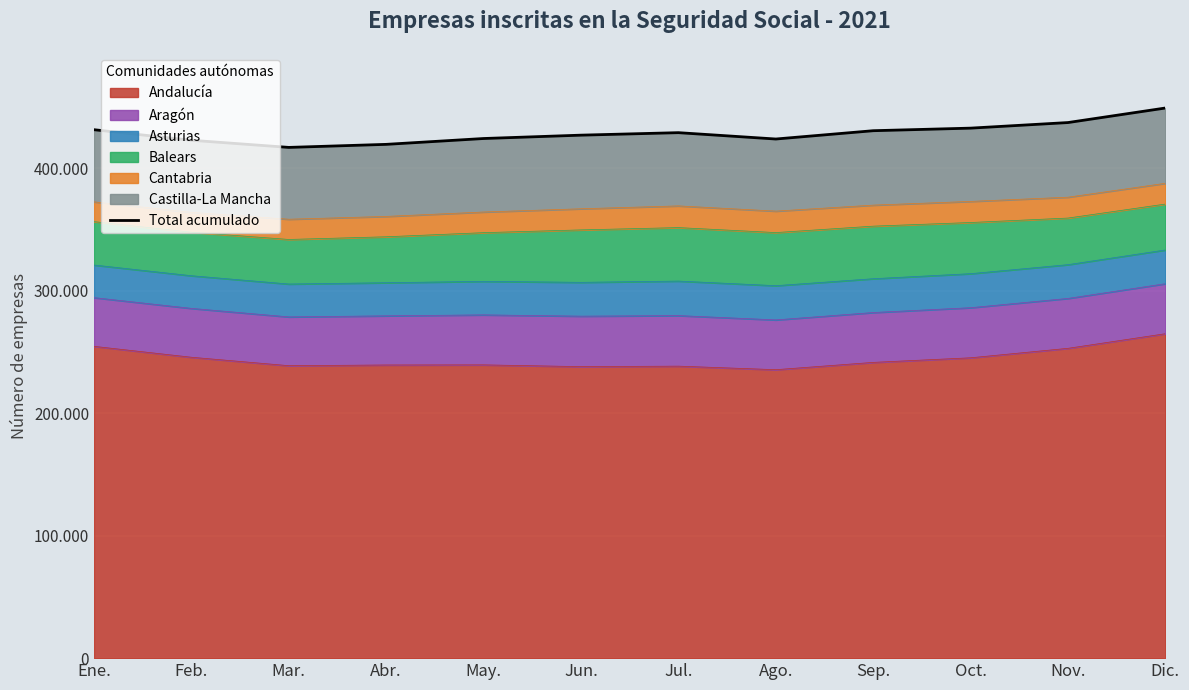

What value does the data have at Ago., to the nearest 10?

423790